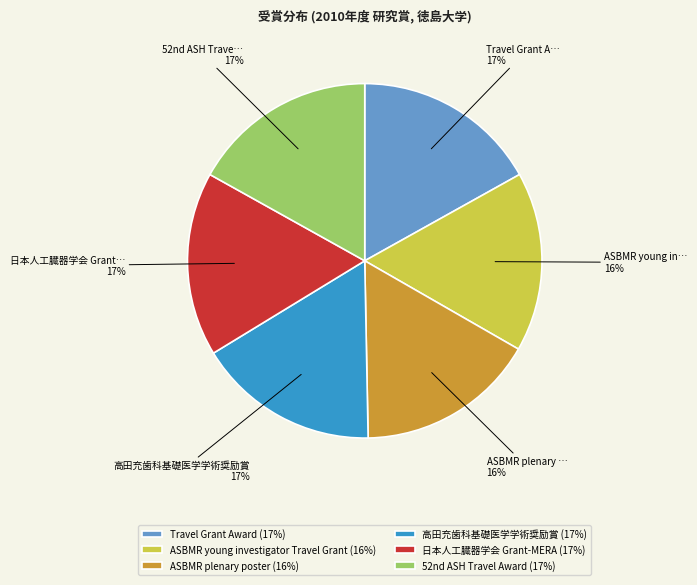

The 高田充歯科基礎医学学術奨励賞 (17%) slice represents 17% of the pie. True or false?

True